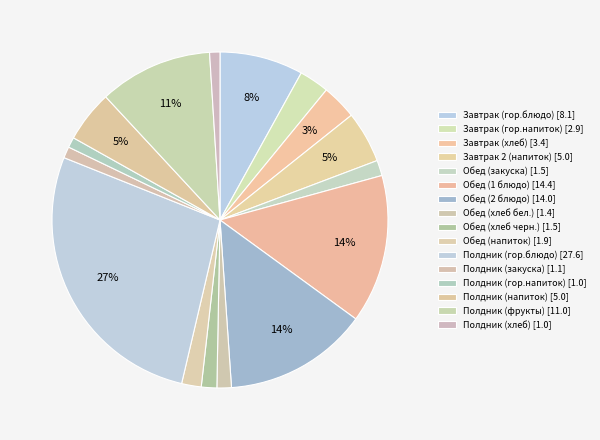

Which has a higher value, Завтрак (гор.блюдо) or Обед (2 блюдо)?

Обед (2 блюдо)